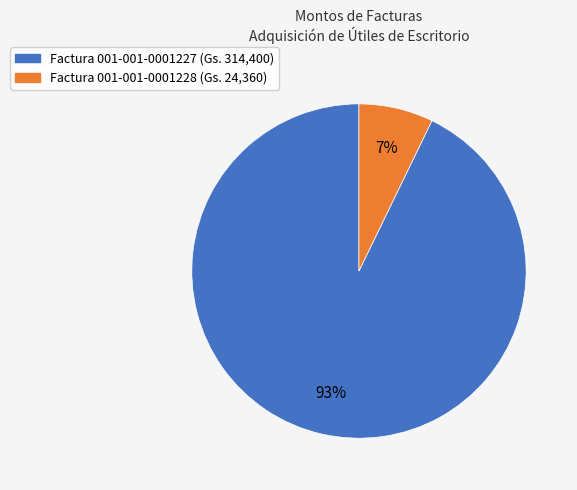

To the nearest percent, what is the difference between the largest and smallest slice percentages?

86%